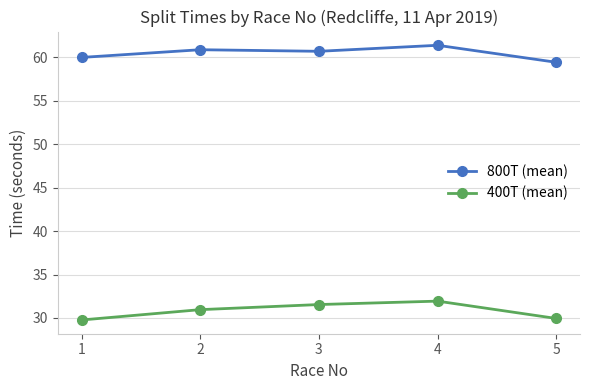

True or false: 400T (mean) and 800T (mean) cross at least once.

False